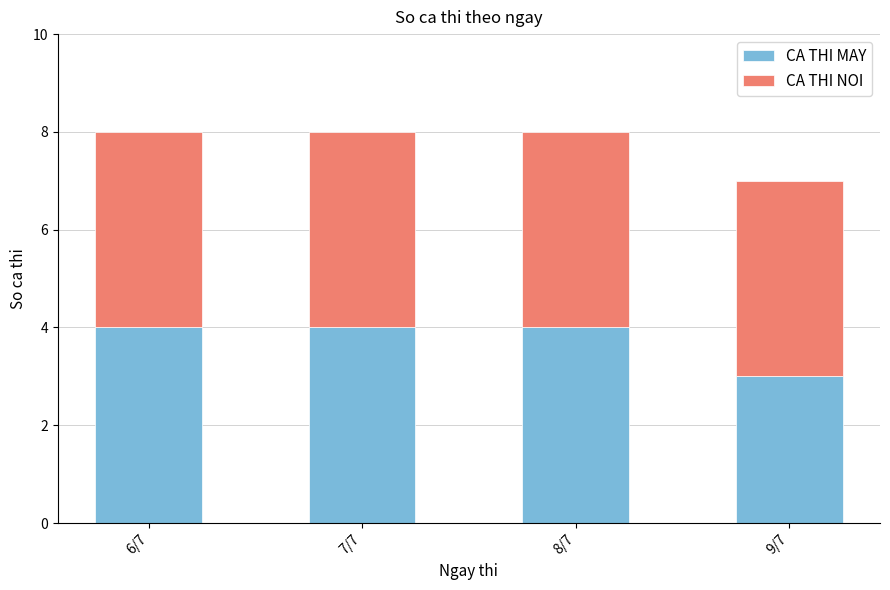

What value does the CA THI MAY series have at 6/7?

4